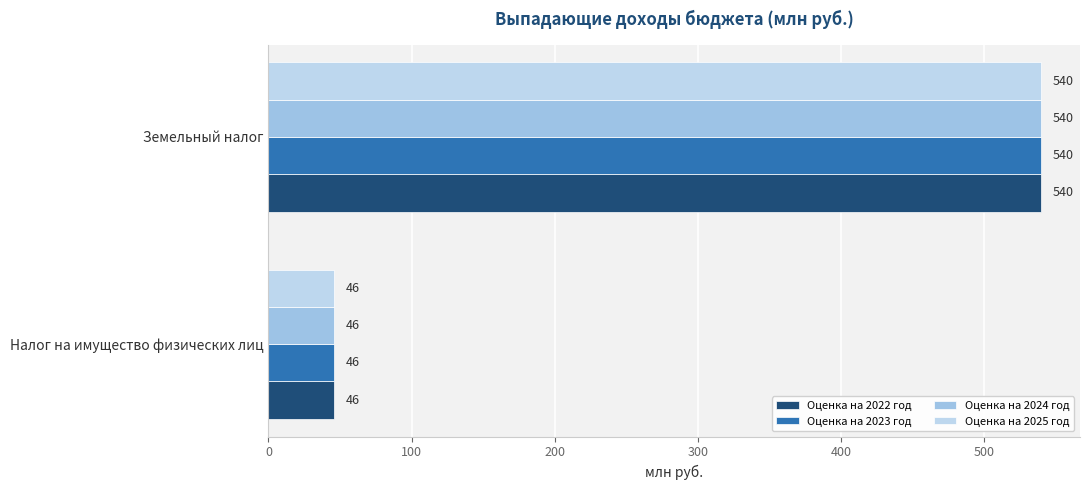

What is the value of the Оценка на 2023 год bar at the 1st from the left?

46